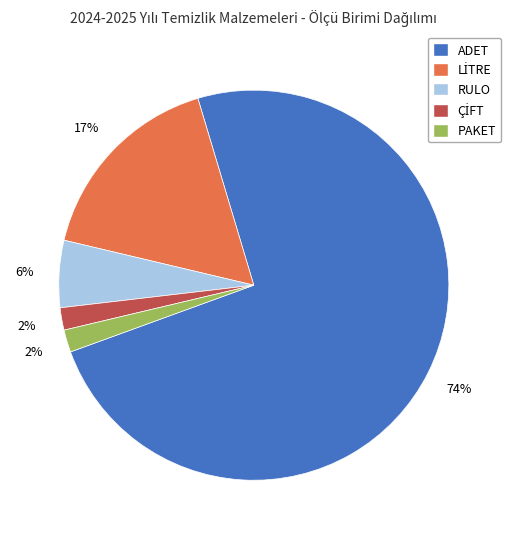

To the nearest percent, what is the average slice percentage?

20%